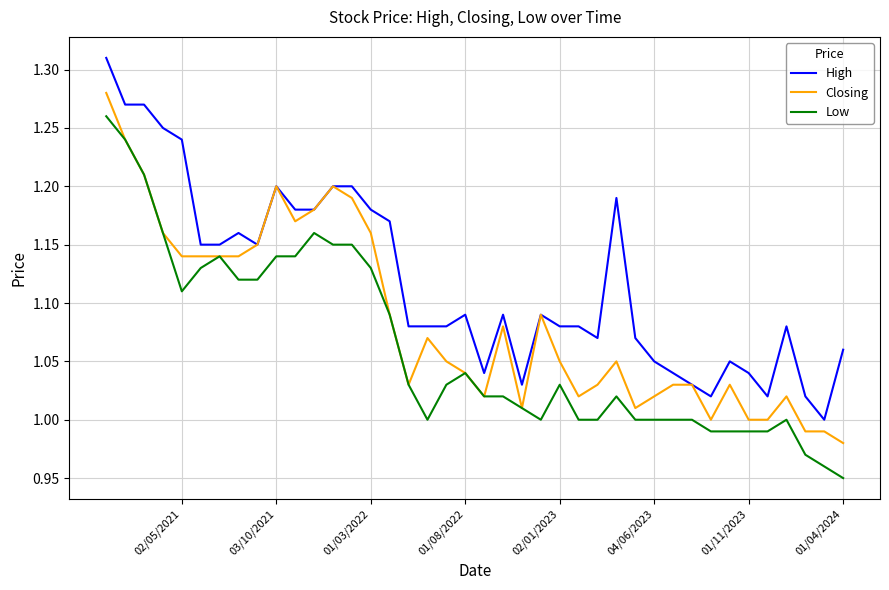

Is the value of Low at 33 greater than the value of High at 31?

No